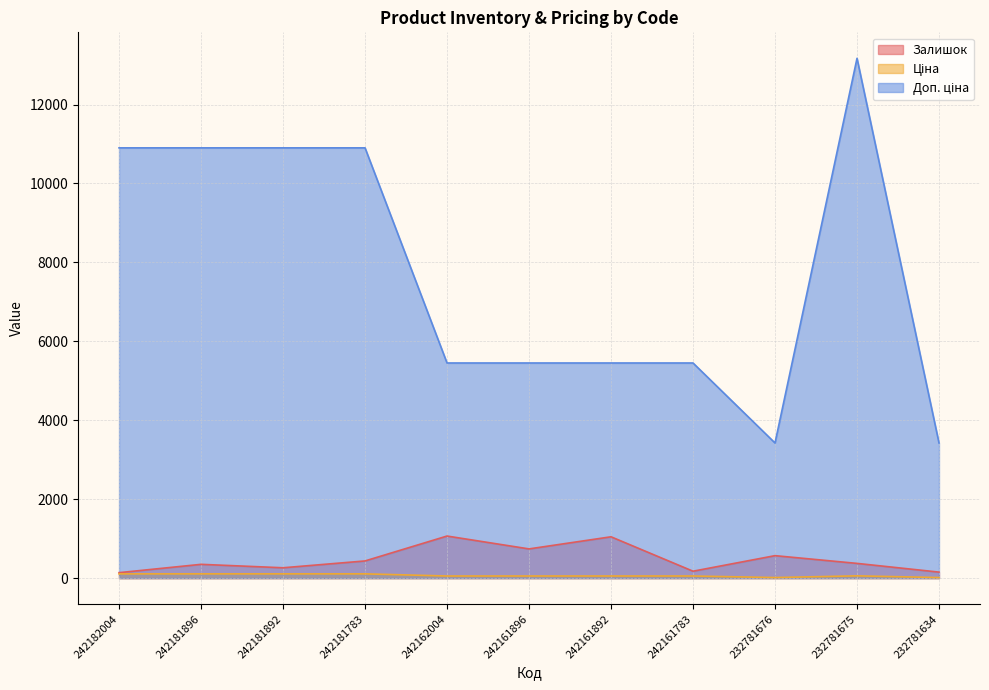

Where is the first local minimum for Доп. ціна?

232781676